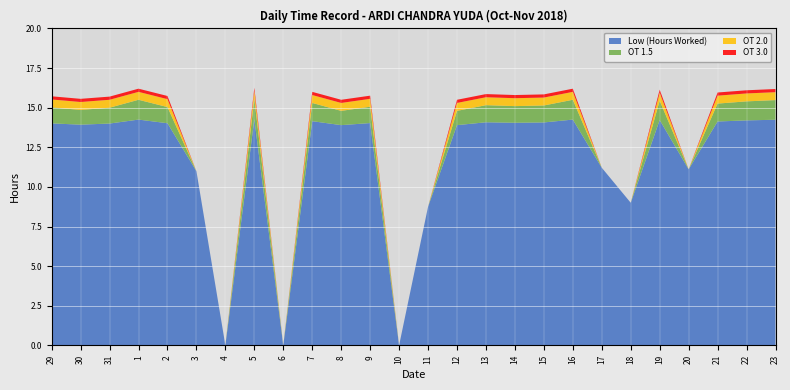

Reading left to right, what are all the values shown in this chart?

Low (Hours Worked): 29=14.0	30=13.9	31=14.0	1=14.2	2=14.0	3=11.0	4=0.0	5=14.3	6=0.0	7=14.2	8=13.9	9=14.0	10=0.0	11=8.8	12=13.9	13=14.1	14=14.1	15=14.1	16=14.2	17=11.2	18=9.0	19=14.2	20=11.1	21=14.1	22=14.2	23=14.2
OT 1.5: 29=1.0	30=0.9	31=1.0	1=1.2	2=1.0	3=0.0	4=0.0	5=1.3	6=0.0	7=1.1	8=0.9	9=1.0	10=0.0	11=0.0	12=0.9	13=1.1	14=1.1	15=1.1	16=1.2	17=0.0	18=0.0	19=1.2	20=0.0	21=1.1	22=1.2	23=1.2
OT 2.0: 29=0.5	30=0.5	31=0.5	1=0.5	2=0.5	3=0.0	4=0.0	5=0.5	6=0.0	7=0.5	8=0.5	9=0.5	10=0.0	11=0.0	12=0.5	13=0.5	14=0.5	15=0.5	16=0.5	17=0.0	18=0.0	19=0.5	20=0.0	21=0.5	22=0.5	23=0.5
OT 3.0: 29=0.2	30=0.2	31=0.2	1=0.2	2=0.2	3=0.0	4=0.0	5=0.2	6=0.0	7=0.2	8=0.2	9=0.2	10=0.0	11=0.0	12=0.2	13=0.2	14=0.2	15=0.2	16=0.2	17=0.0	18=0.0	19=0.2	20=0.0	21=0.2	22=0.2	23=0.2